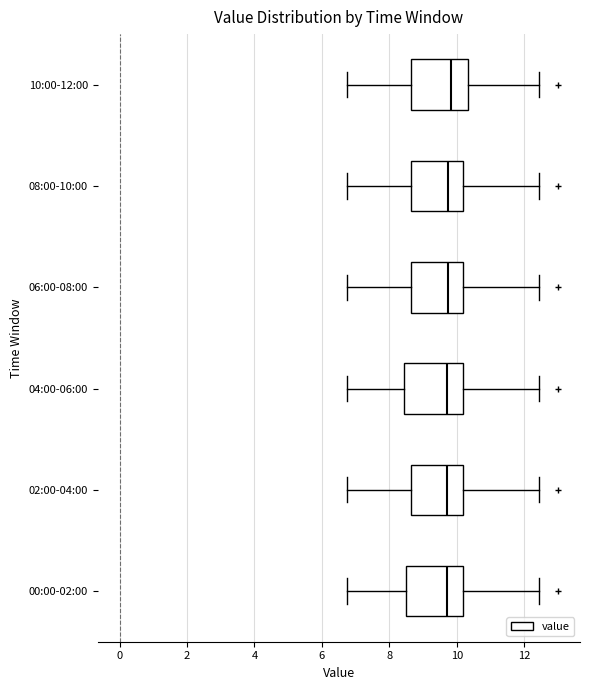

Reading bottom to top, transcribe this box plot: for each box, give where its median line is, the range the box spans, and where its two whiskers end, as read against the x-axis. The values are not printed on the chart, so give them approximately, as read against the axis.

00:00-02:00: median 9.8, box 8.4 to 10.2, whiskers 6.8 to 12.4
02:00-04:00: median 9.8, box 8.6 to 10.2, whiskers 6.8 to 12.4
04:00-06:00: median 9.8, box 8.4 to 10.2, whiskers 6.8 to 12.4
06:00-08:00: median 9.8, box 8.6 to 10.2, whiskers 6.8 to 12.4
08:00-10:00: median 9.8, box 8.6 to 10.2, whiskers 6.8 to 12.4
10:00-12:00: median 9.8, box 8.6 to 10.4, whiskers 6.8 to 12.4